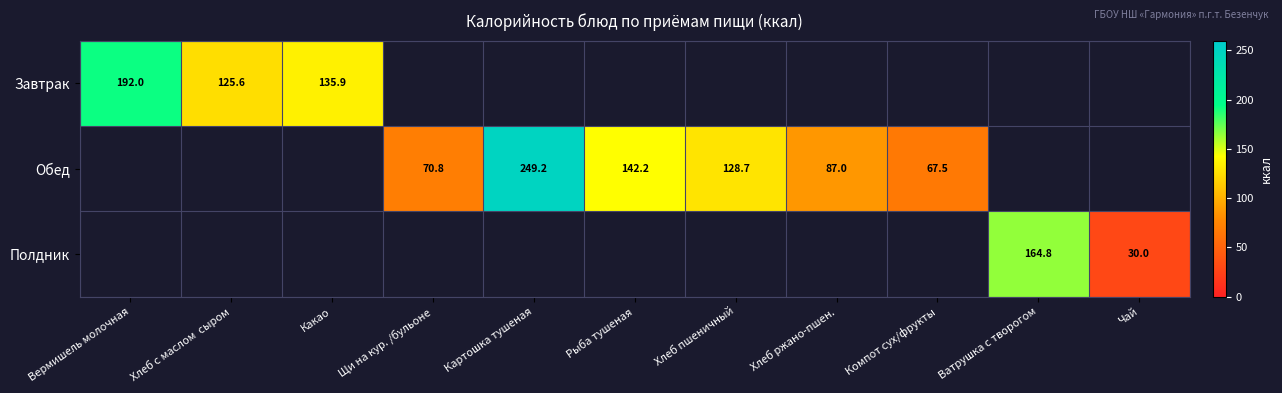

Is it true that Обед equals 128.7 at Хлеб пшеничный?

True